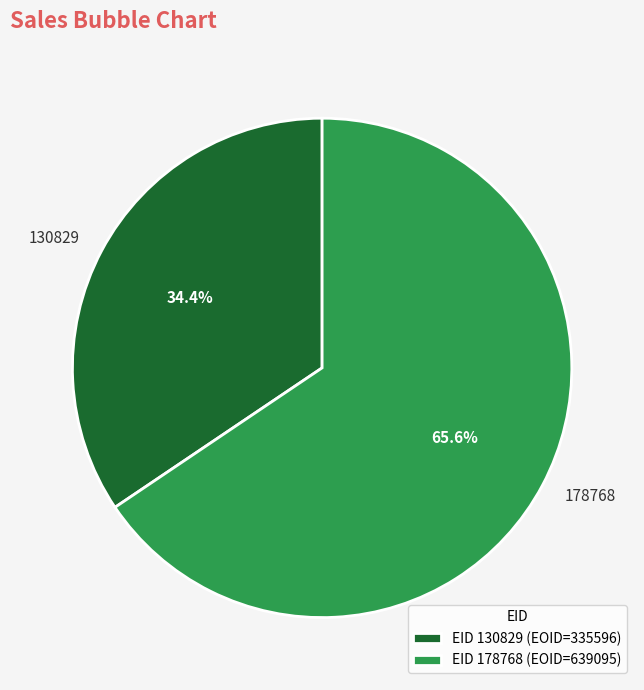

Is EID 130829 (EOID=335596) the majority of the pie?

No